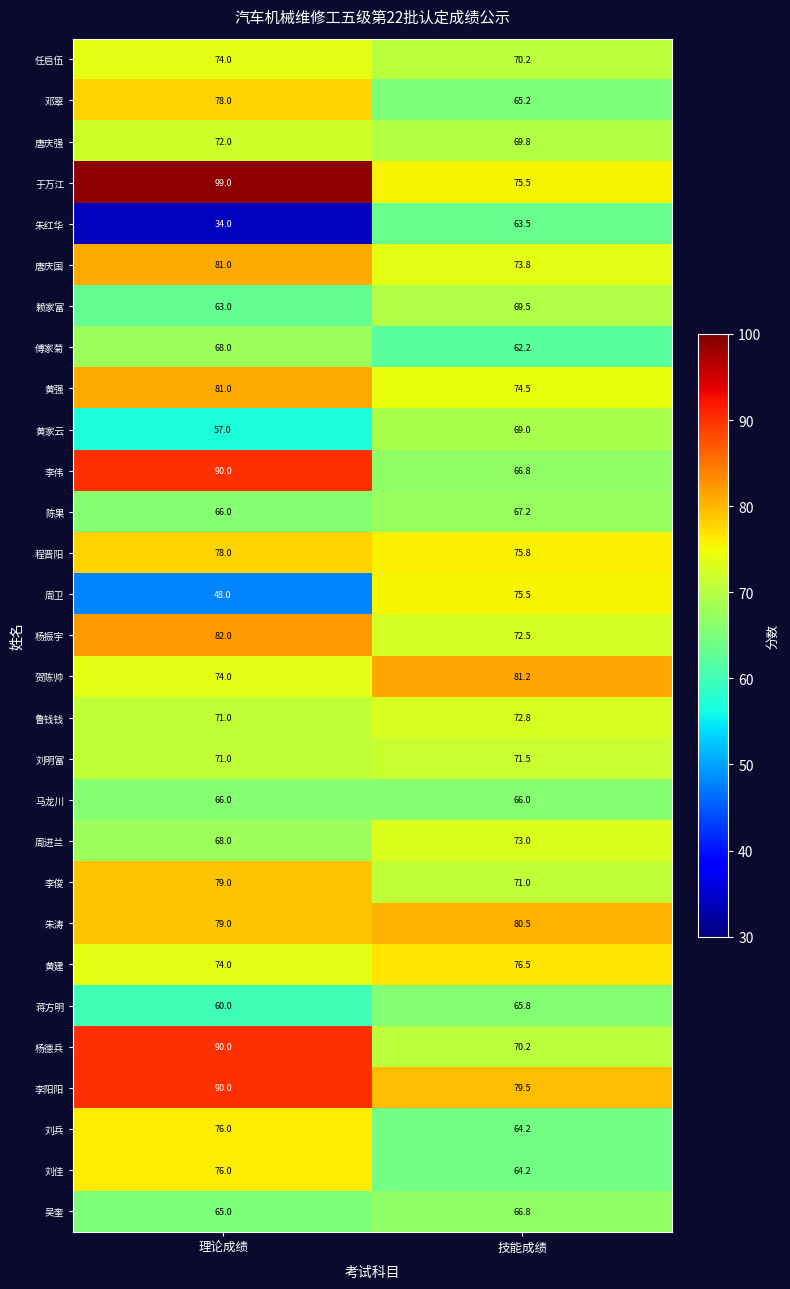

What is the total value across all series at 理论成绩?

2110.0